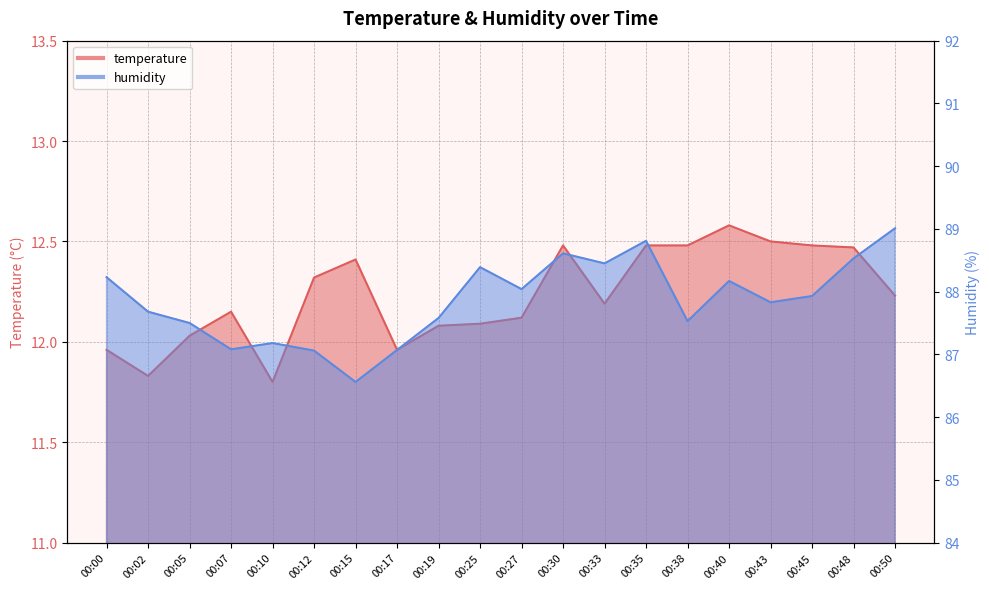

Reading right to left, list all the values displayed in this chart.

temperature: 00:50=12.2	00:48=12.5	00:45=12.5	00:43=12.5	00:40=12.6	00:38=12.5	00:35=12.5	00:33=12.2	00:30=12.5	00:27=12.1	00:25=12.1	00:19=12.1	00:17=12.0	00:15=12.4	00:12=12.3	00:10=11.8	00:07=12.2	00:05=12.0	00:02=11.8	00:00=12.0
humidity: 00:50=89.0	00:48=88.5	00:45=87.9	00:43=87.8	00:40=88.2	00:38=87.5	00:35=88.8	00:33=88.5	00:30=88.6	00:27=88.0	00:25=88.4	00:19=87.6	00:17=87.1	00:15=86.6	00:12=87.1	00:10=87.2	00:07=87.1	00:05=87.5	00:02=87.7	00:00=88.2